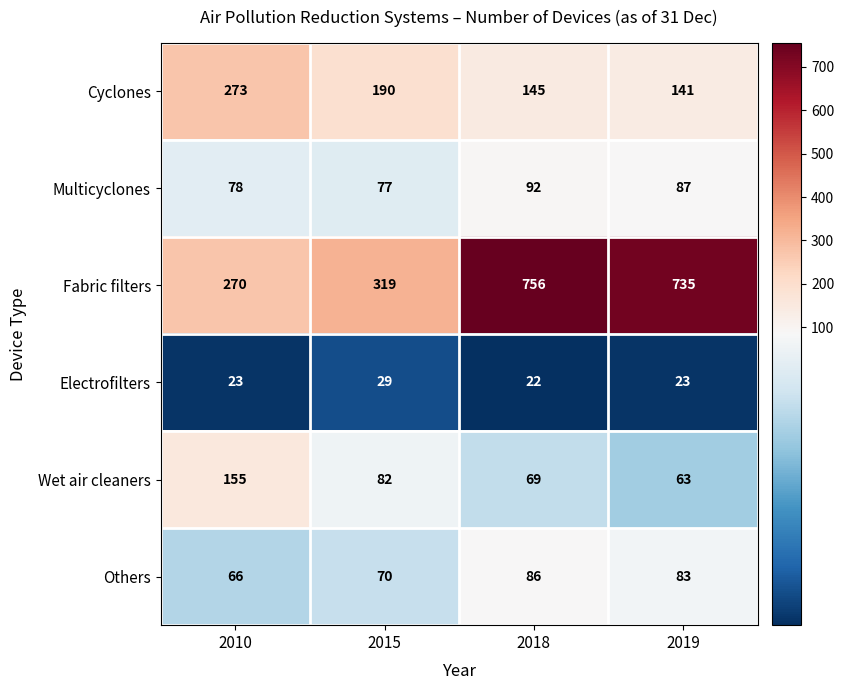

What is the difference between the second highest and minimum values in the Cyclones series?

49